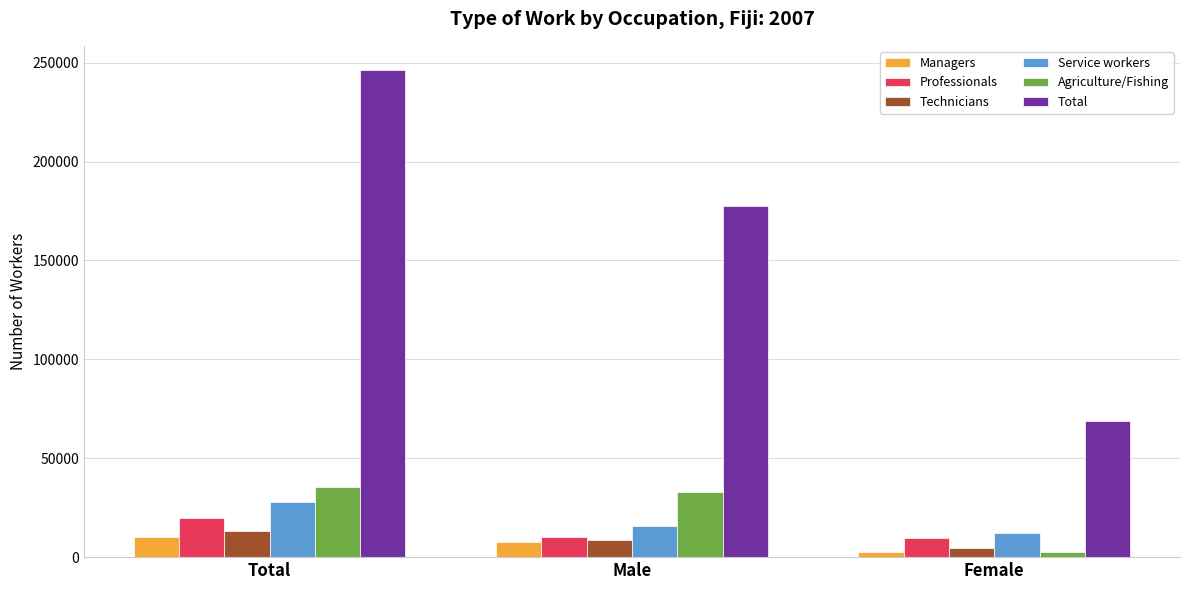

What is the maximum value for Managers?

10247